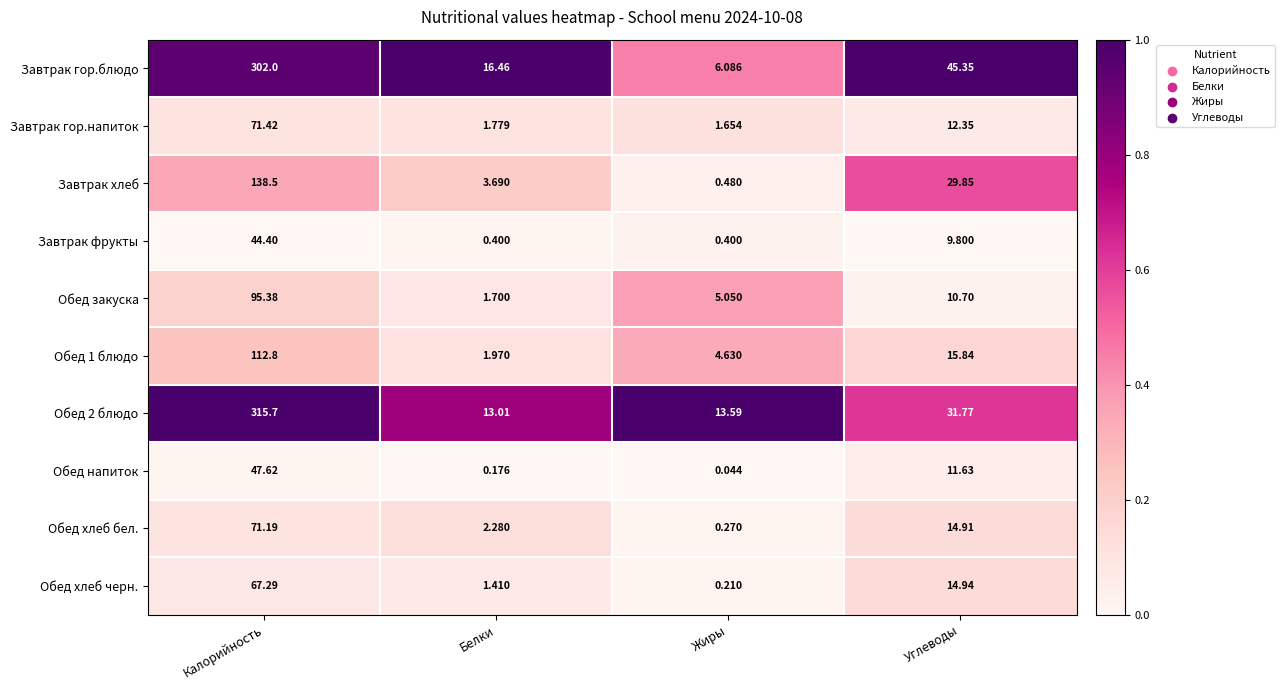

At which category is the sum across all series the highest?

Калорийность